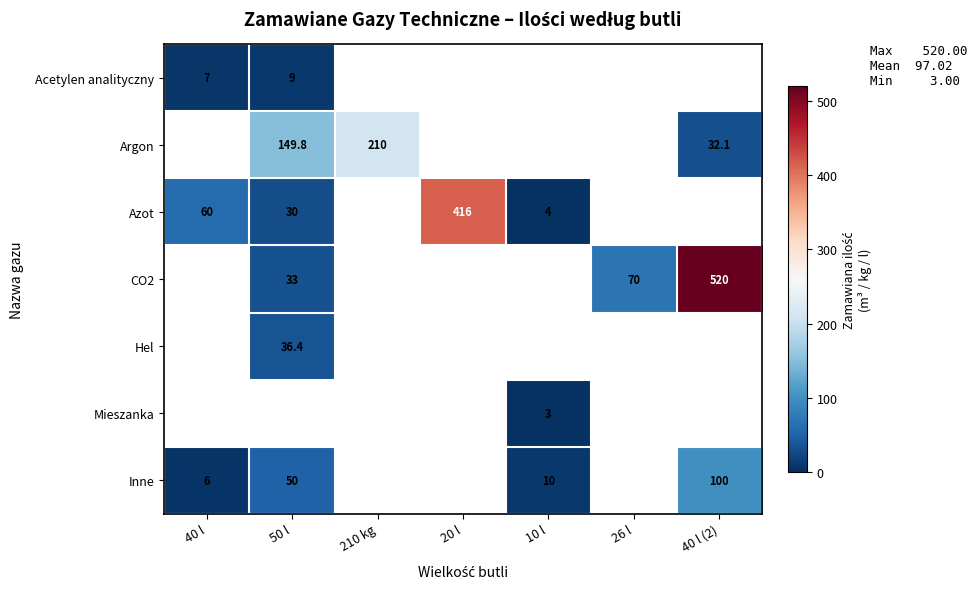

Is it true that Azot equals 78.6 at 40 l?

False